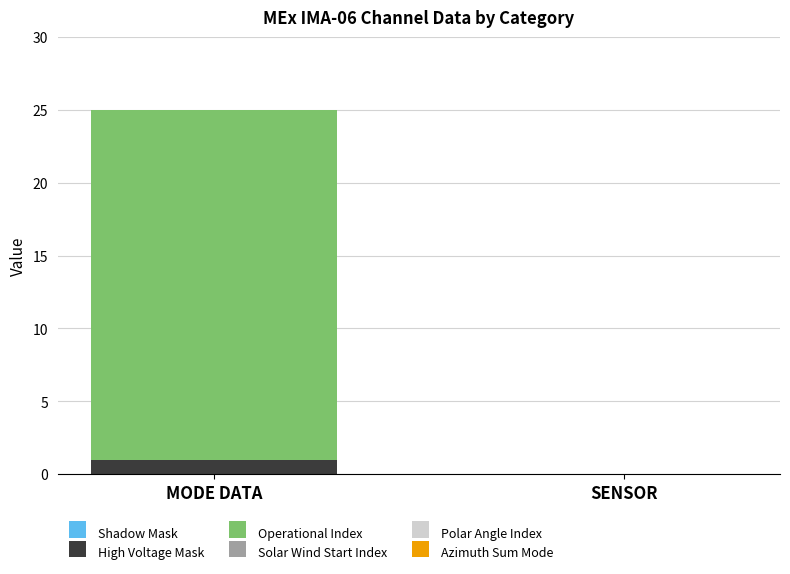

The High Voltage Mask series shows 0 at SENSOR. True or false?

True